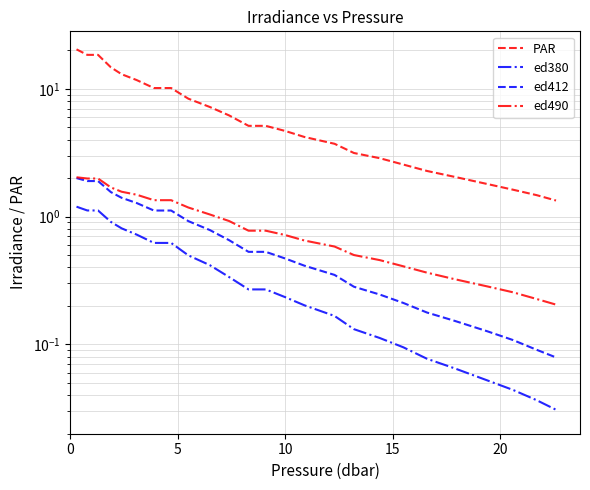

True or false: PAR and ed412 cross at least once.

False